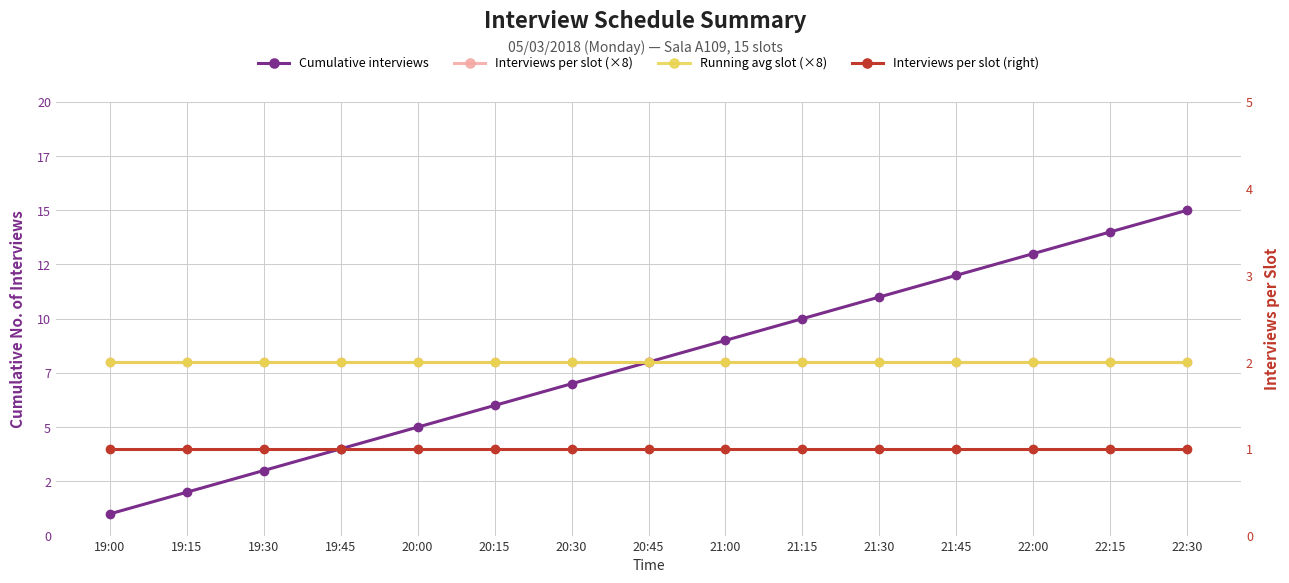

What are all the series names shown in the legend?

Cumulative interviews, Interviews per slot (×8), Running avg slot (×8), Interviews per slot (right)